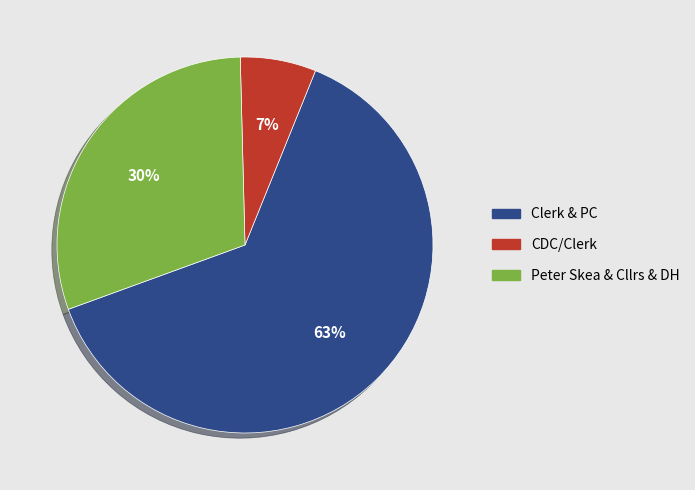

Does any single category account for the majority?

Yes